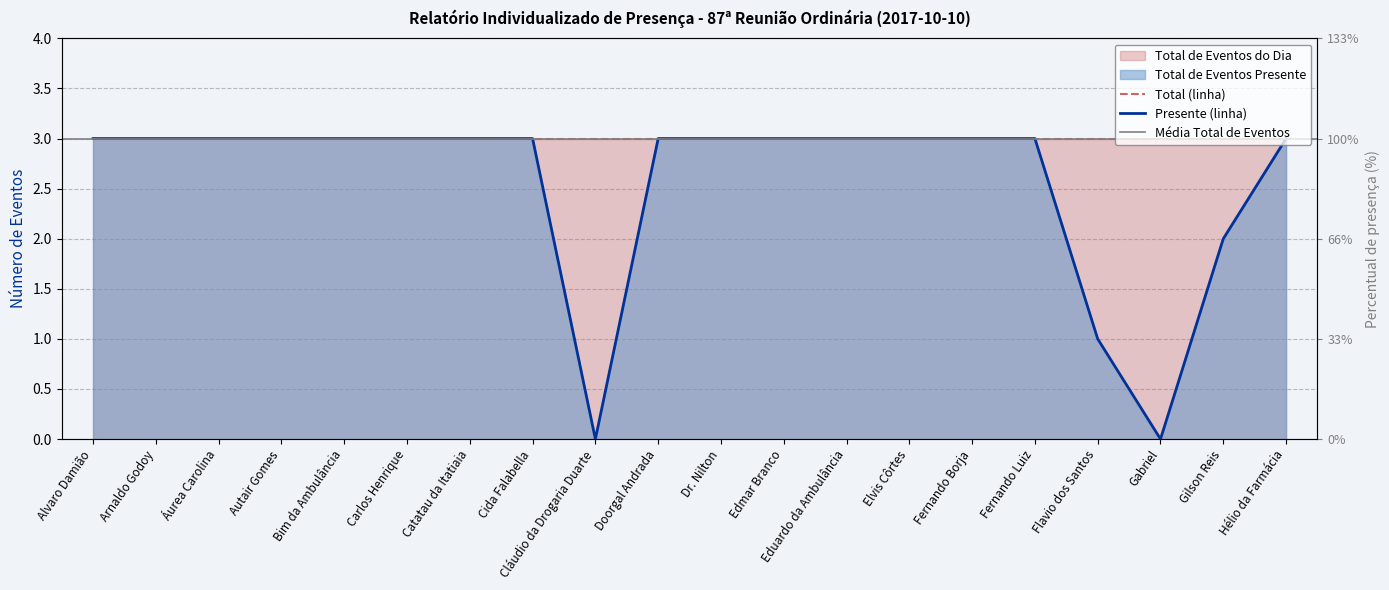

Where is the data nearest to the value 1?

Flavio dos Santos